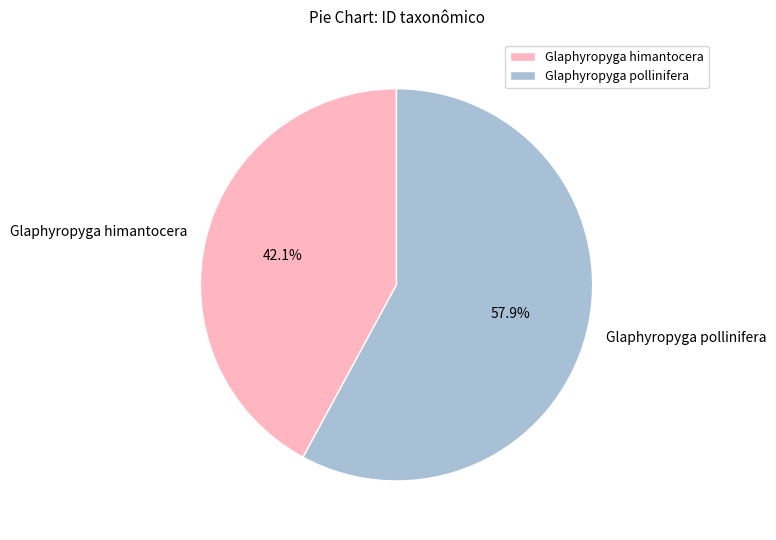

Which slice is the largest?

Glaphyropyga pollinifera